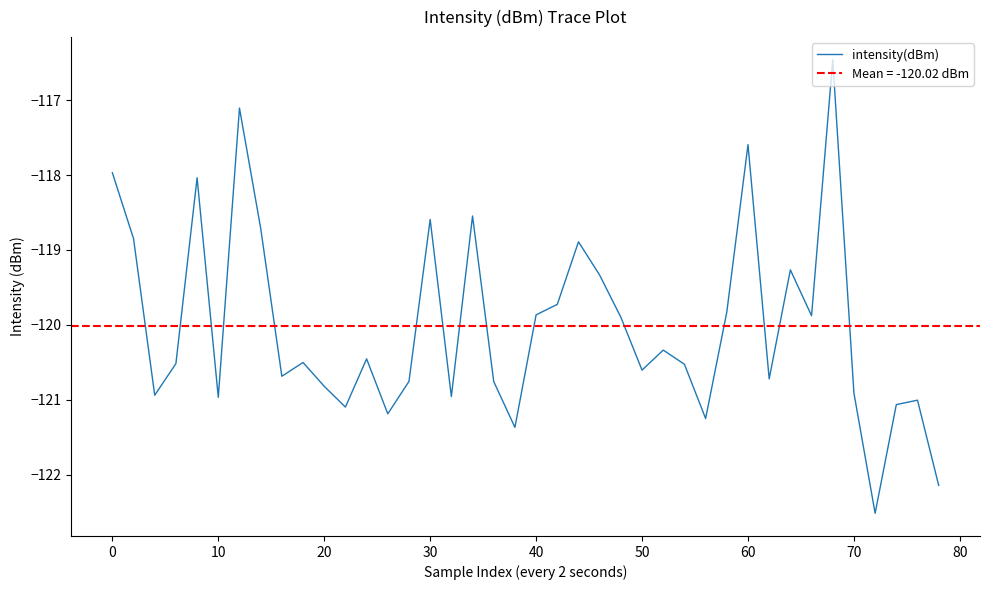

What is the lowest value of the intensity(dBm) series?

-122.5